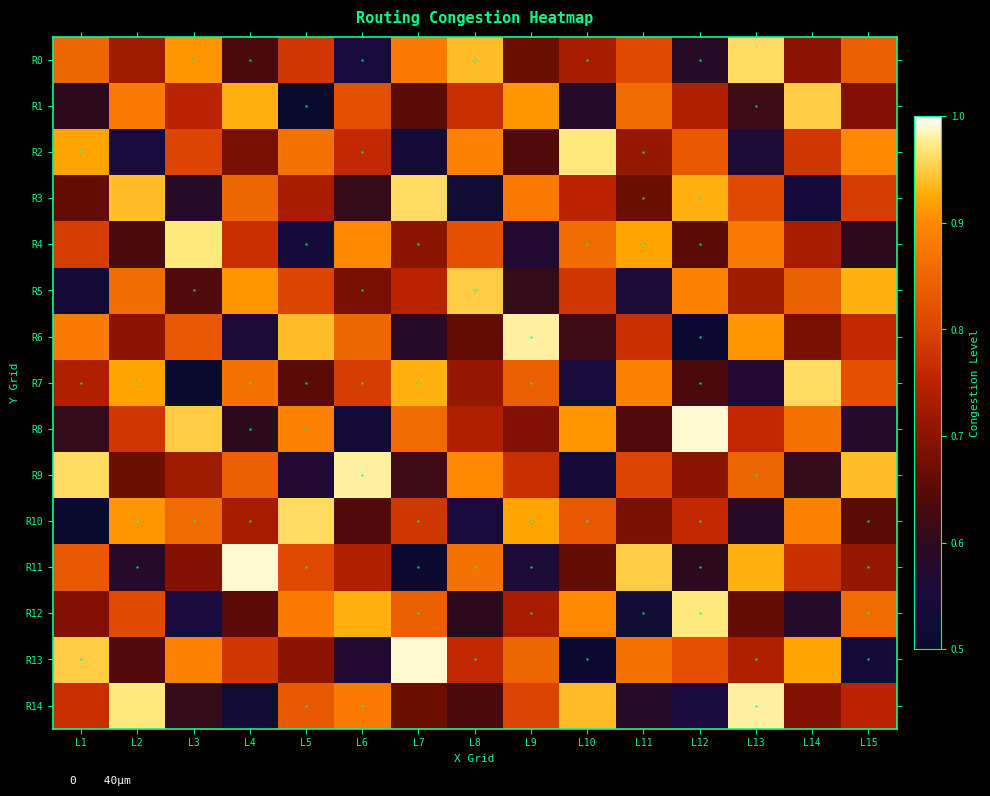

What is the difference between the highest and lowest values at L9?

0.4